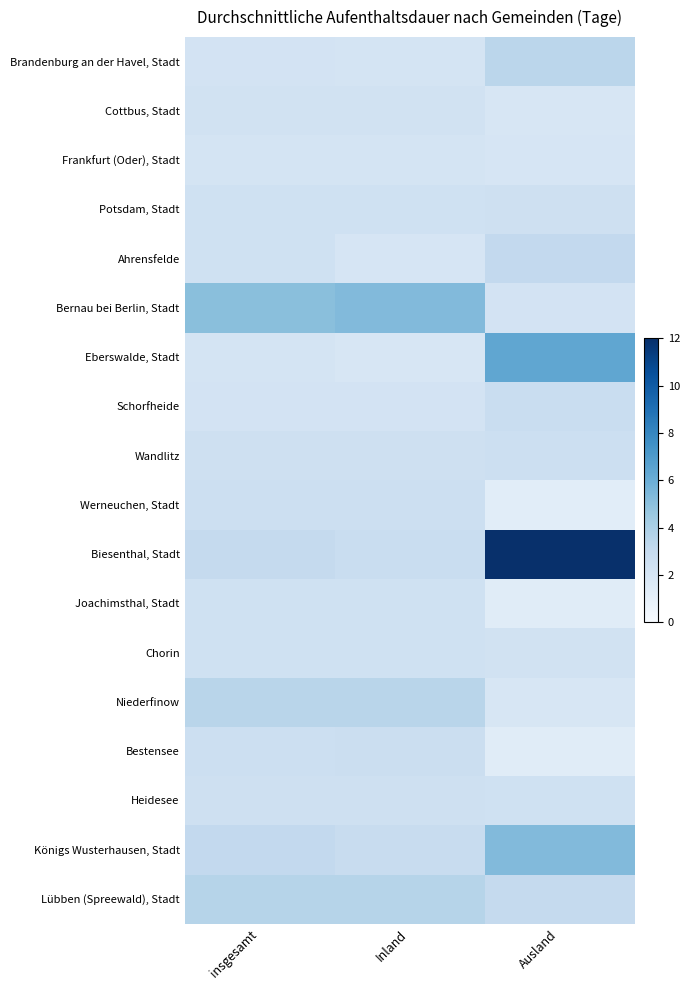

Reading left to right, what are all the values shown in this chart?

Brandenburg an der Havel, Stadt: insgesamt=2.2	Inland=2.1	Ausland=3.4
Cottbus, Stadt: insgesamt=2.3	Inland=2.3	Ausland=1.9
Frankfurt (Oder), Stadt: insgesamt=2.1	Inland=2.1	Ausland=2.0
Potsdam, Stadt: insgesamt=2.4	Inland=2.4	Ausland=2.5
Ahrensfelde: insgesamt=2.4	Inland=2.0	Ausland=3.1
Bernau bei Berlin, Stadt: insgesamt=5.1	Inland=5.3	Ausland=2.2
Eberswalde, Stadt: insgesamt=2.1	Inland=1.9	Ausland=6.4
Schorfheide: insgesamt=2.2	Inland=2.2	Ausland=2.8
Wandlitz: insgesamt=2.5	Inland=2.5	Ausland=2.6
Werneuchen, Stadt: insgesamt=2.6	Inland=2.6	Ausland=1.3
Biesenthal, Stadt: insgesamt=3.0	Inland=2.8	Ausland=12.0
Joachimsthal, Stadt: insgesamt=2.4	Inland=2.4	Ausland=1.4
Chorin: insgesamt=2.4	Inland=2.4	Ausland=2.3
Niederfinow: insgesamt=3.5	Inland=3.5	Ausland=1.9
Bestensee: insgesamt=2.6	Inland=2.7	Ausland=1.4
Heidesee: insgesamt=2.5	Inland=2.5	Ausland=2.4
Königs Wusterhausen, Stadt: insgesamt=3.1	Inland=2.9	Ausland=5.3
Lübben (Spreewald), Stadt: insgesamt=3.6	Inland=3.6	Ausland=3.0